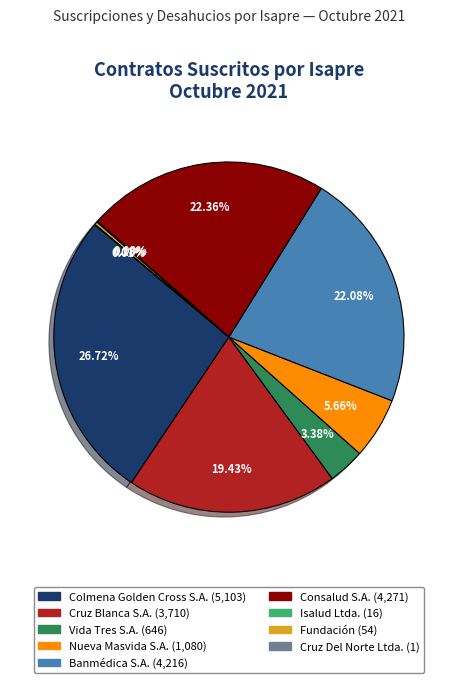

To the nearest percent, what is the average slice percentage?

11%